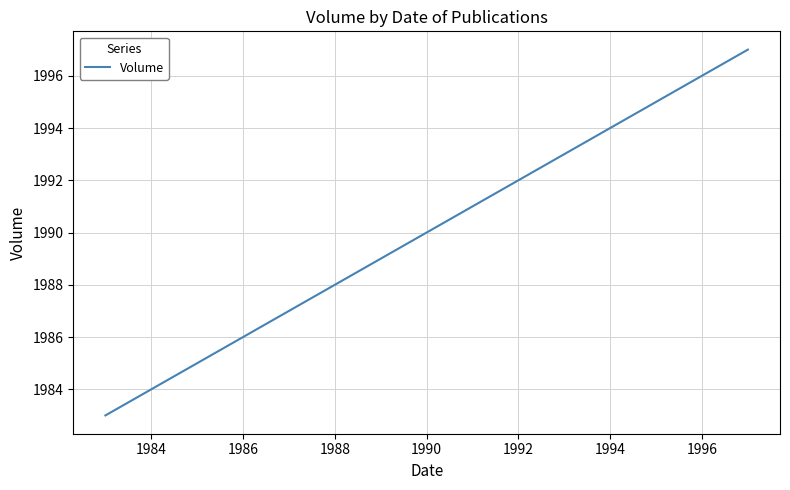

What is the difference between the second highest and minimum values?

11